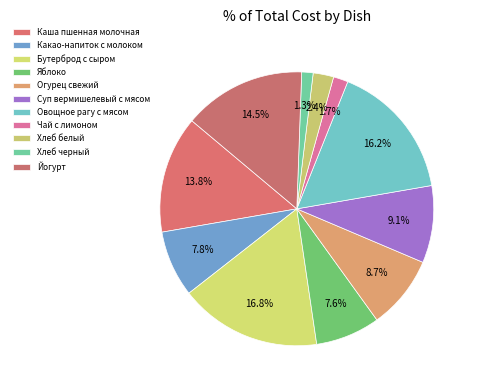

How many segments does this pie chart have?

11